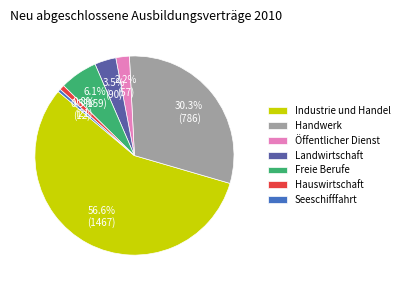

To the nearest percent, what percentage of the pie is Freie Berufe?

6%